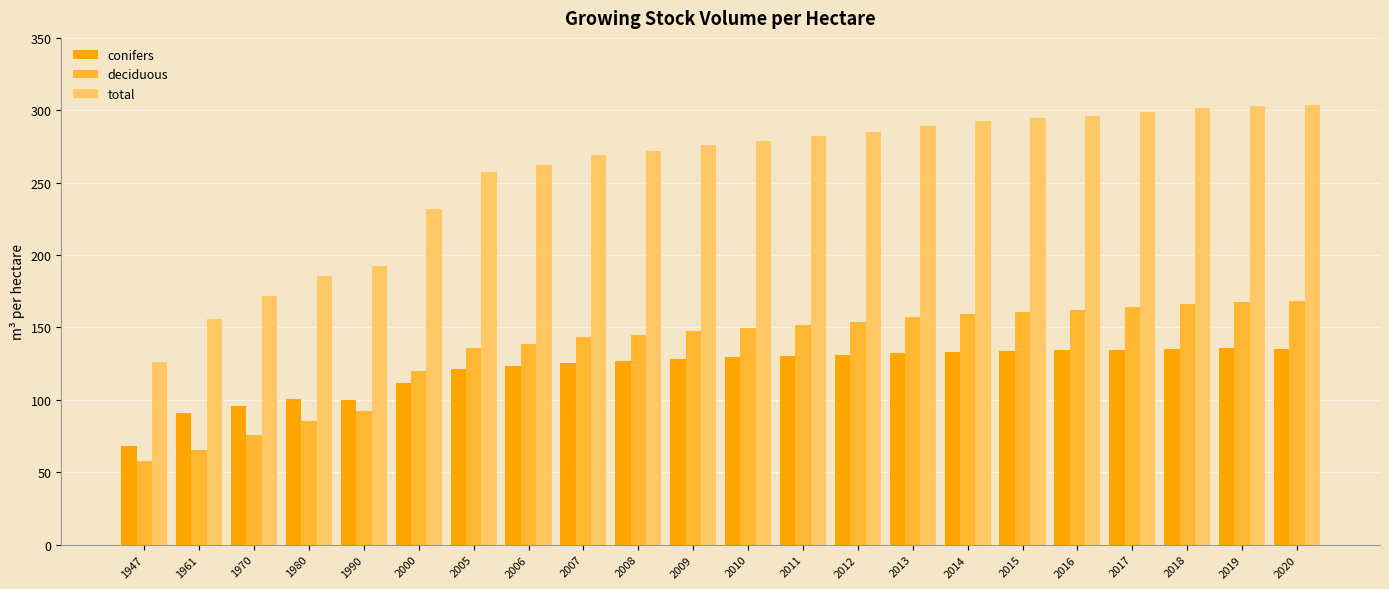

What is the value of the deciduous bar at the 16th from the left?

159.4